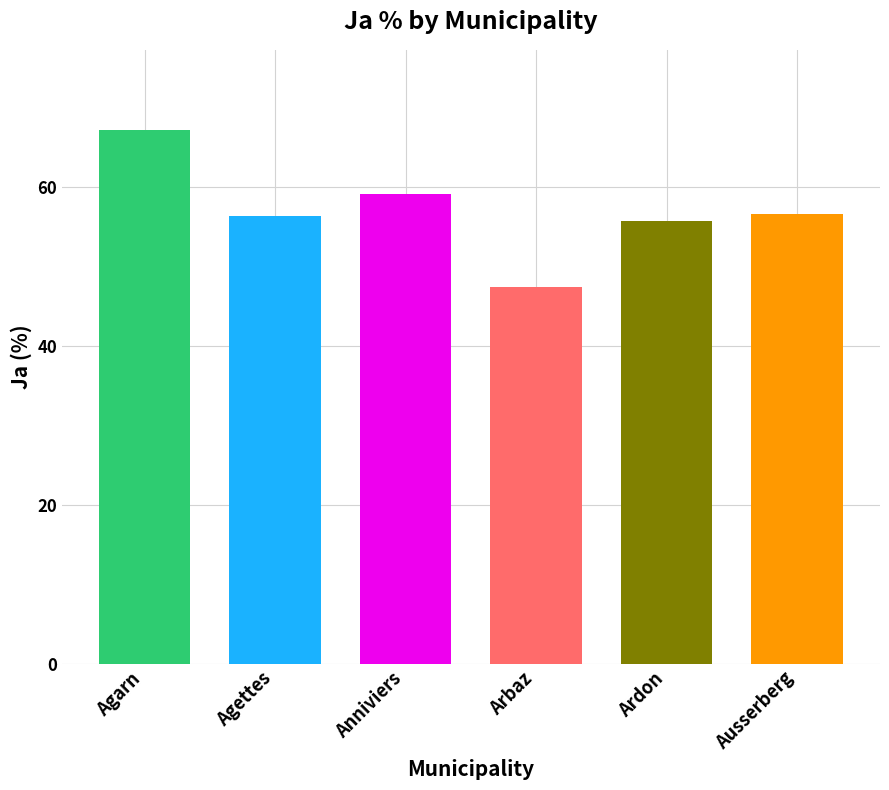

Reading right to left, extract all data points from this chart.

Ausserberg=56.6	Ardon=55.7	Arbaz=47.4	Anniviers=59.1	Agettes=56.4	Agarn=67.2